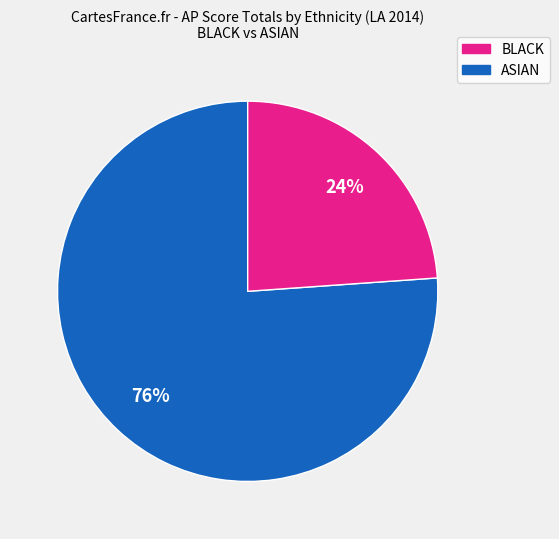

Is there any slice that represents more than half of the pie?

Yes